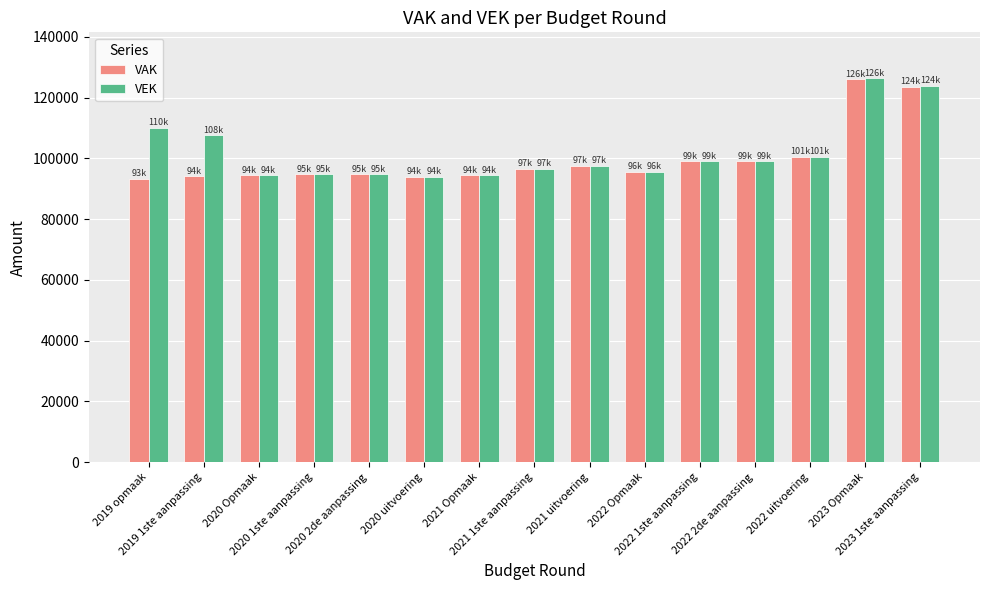

What is the difference between the second highest and second lowest values in the VAK series?

29665